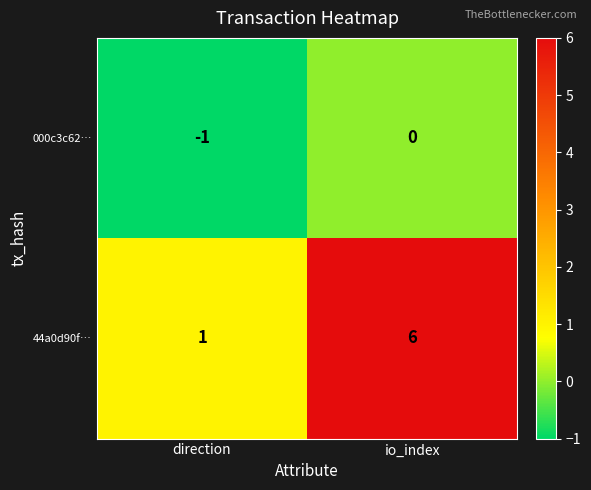

Which series has the largest total across all categories?

44a0d90f…